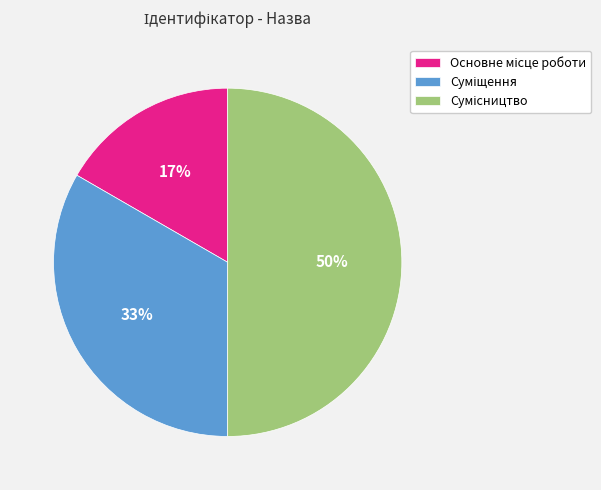

Count the number of slices in the pie.

3